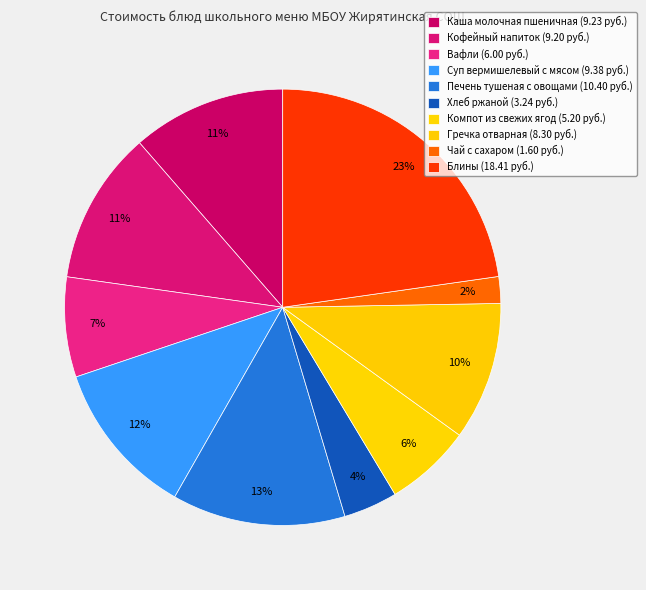

Does Хлеб ржаной represent more than half of the total?

No